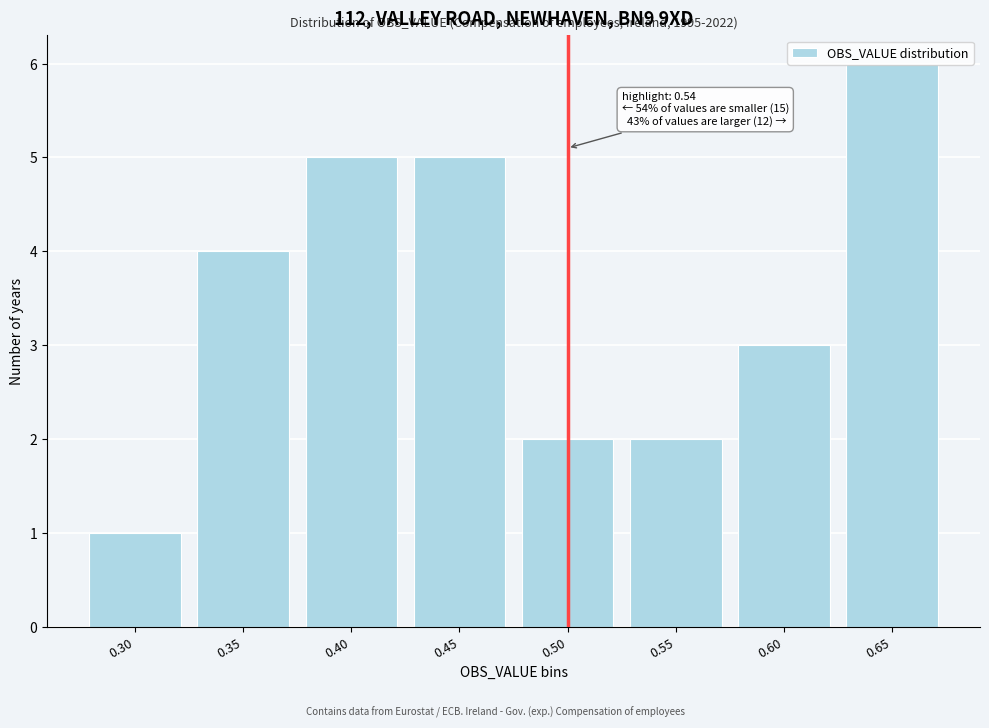

Read the value at 0.65.

6